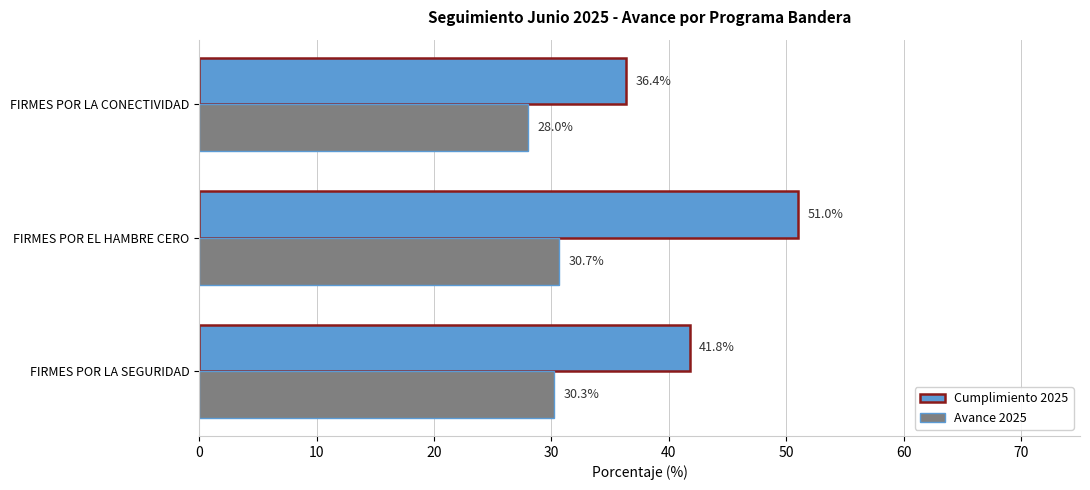

What is the difference between the maximum and minimum values in the Cumplimiento 2025 series?

14.6